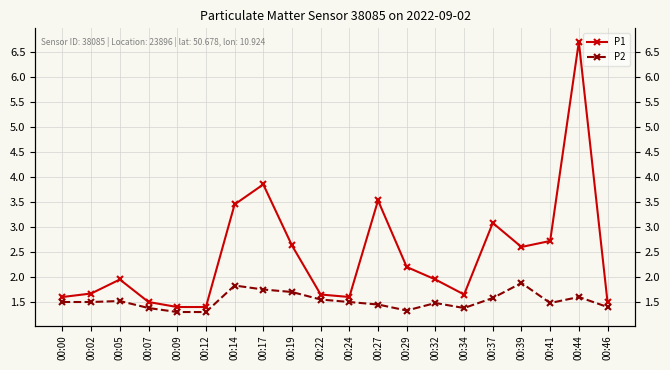

True or false: P2 and P1 cross at least once.

False